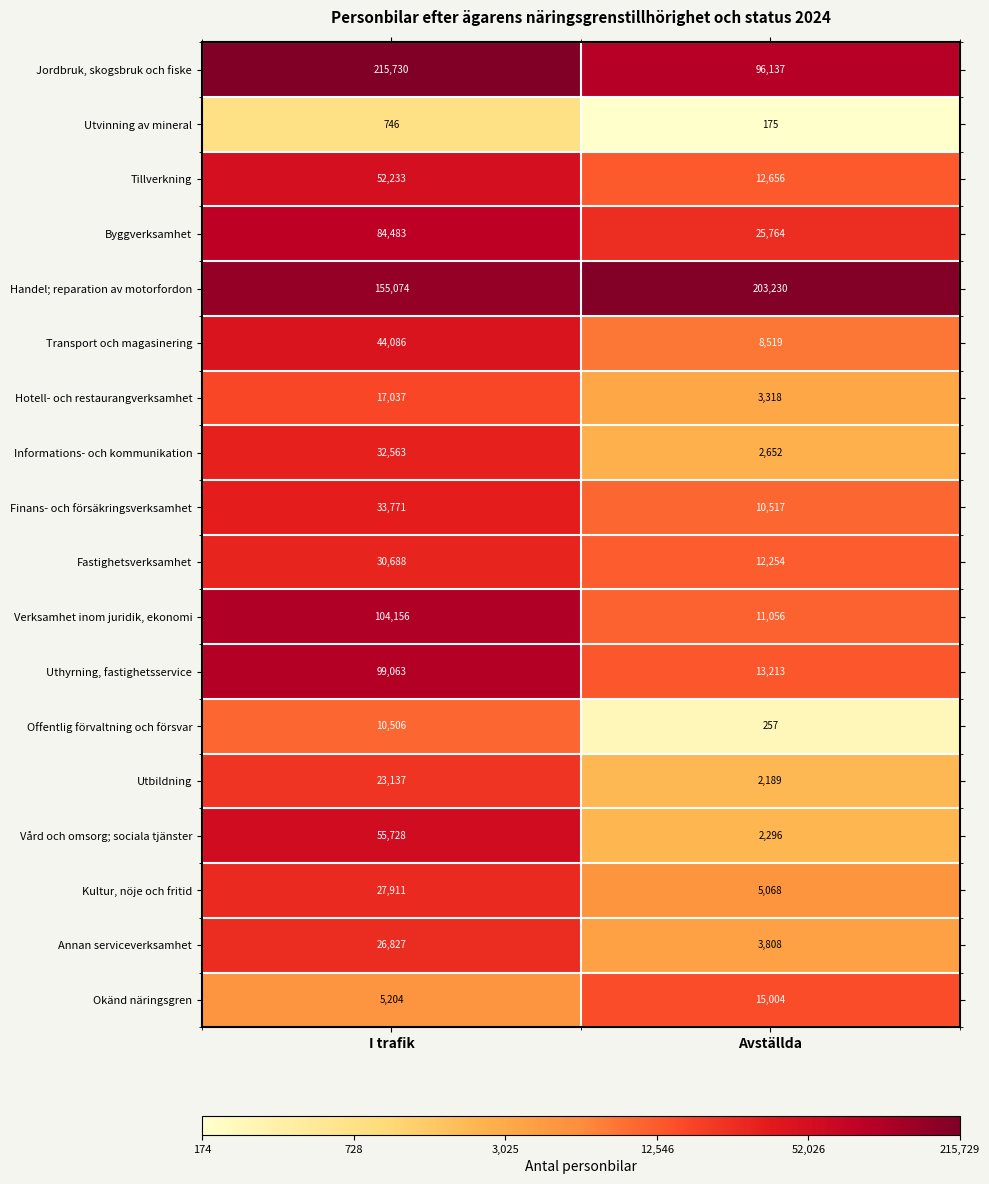

Which label corresponds to the largest value in the chart?

I trafik